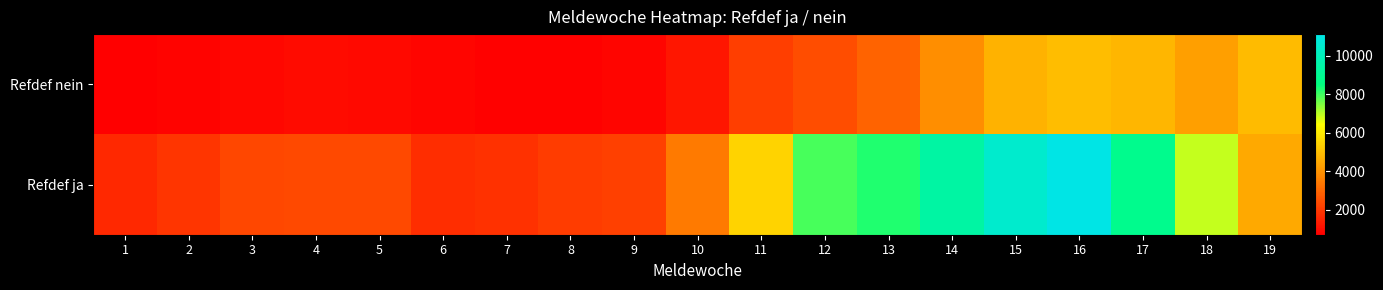

What is the difference between the highest and lowest values at 16?

6151